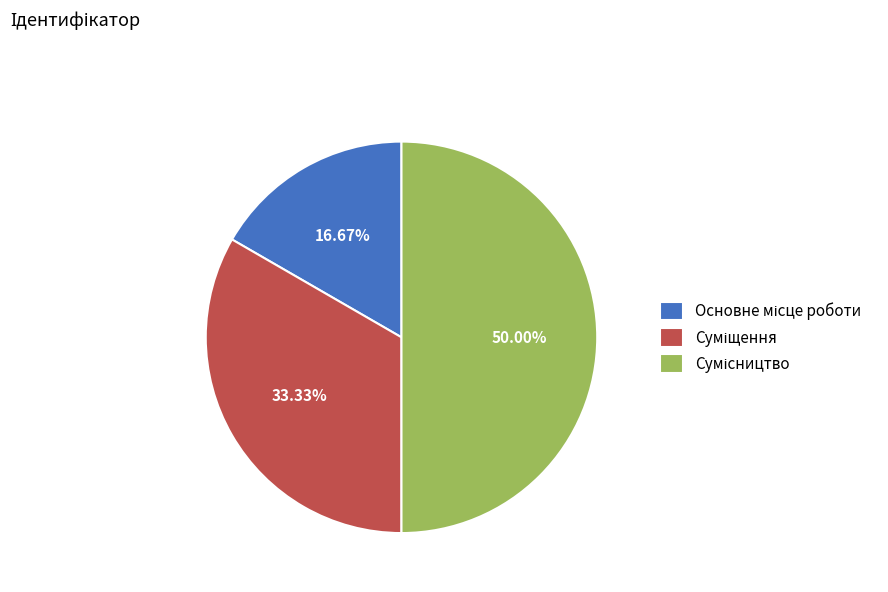

Rank the categories by value from lowest to highest.

Основне місце роботи, Суміщення, Сумісництво